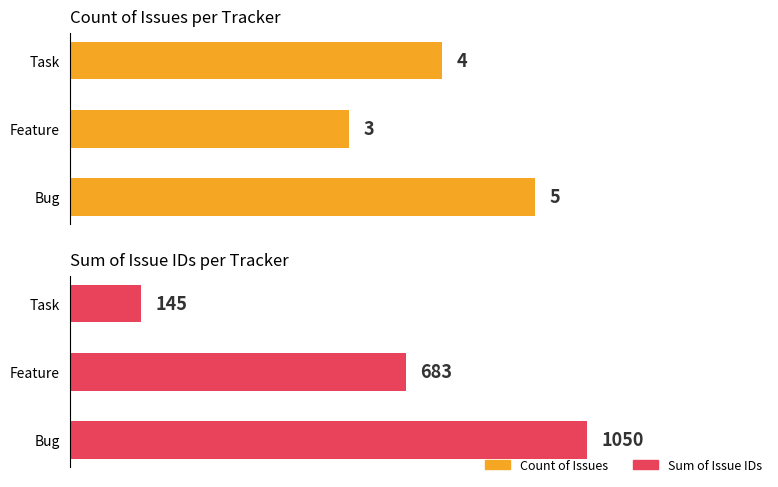

What is the average value of the Count of Issues series?

4